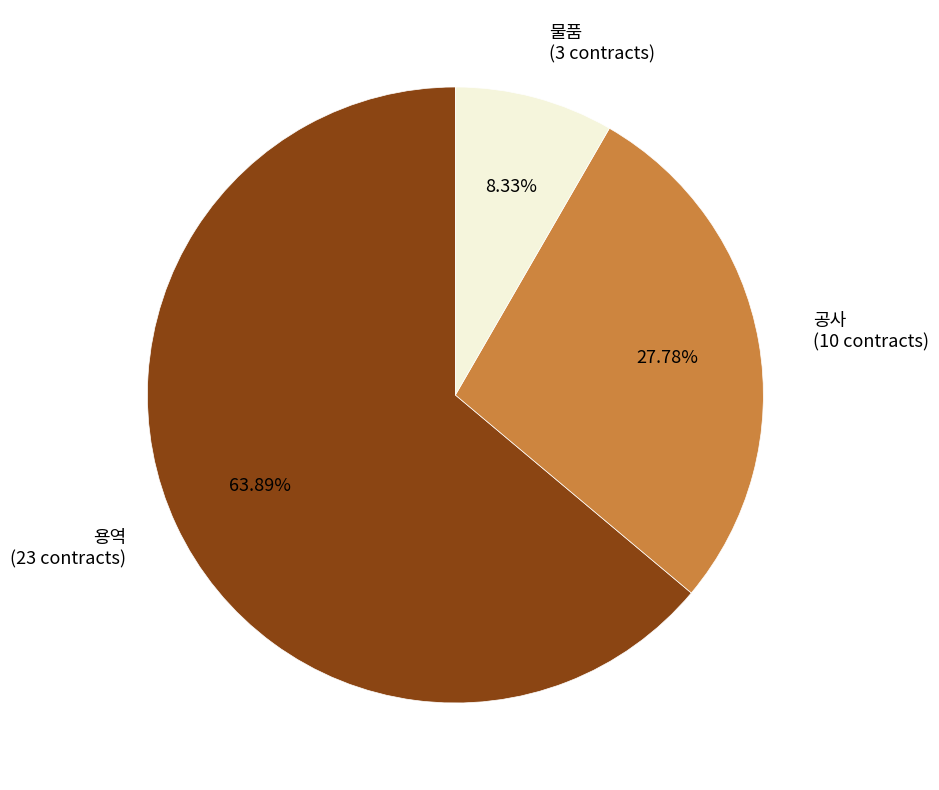

True or false: 용역 accounts for 64% of the total.

True